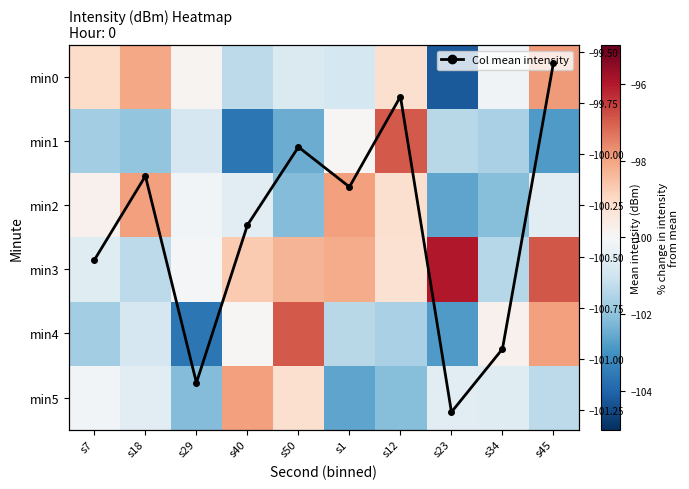

At how many categories does at least one series exceed -100?

10